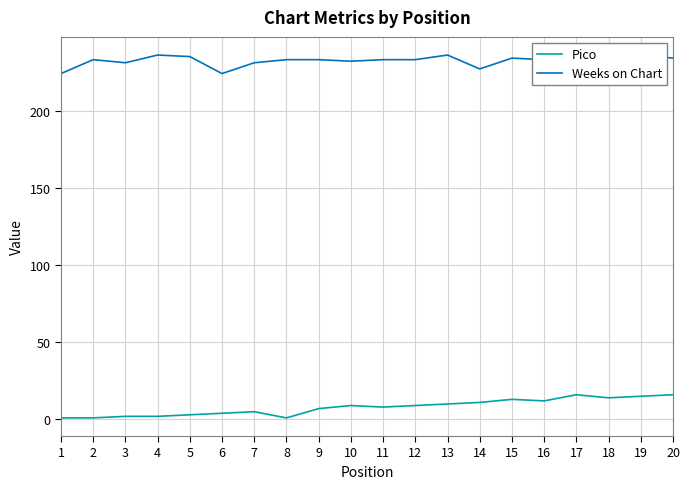

What is the maximum value for Weeks on Chart?

236